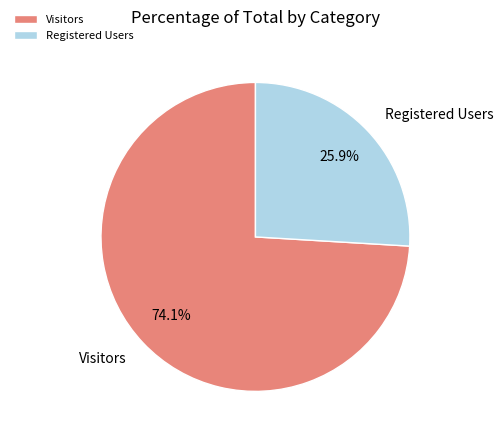

Does any single category account for the majority?

Yes